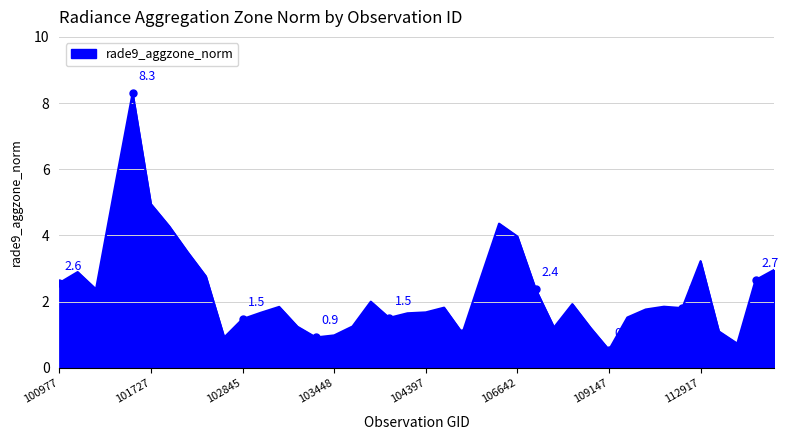

How many lines are shown in the chart?

1